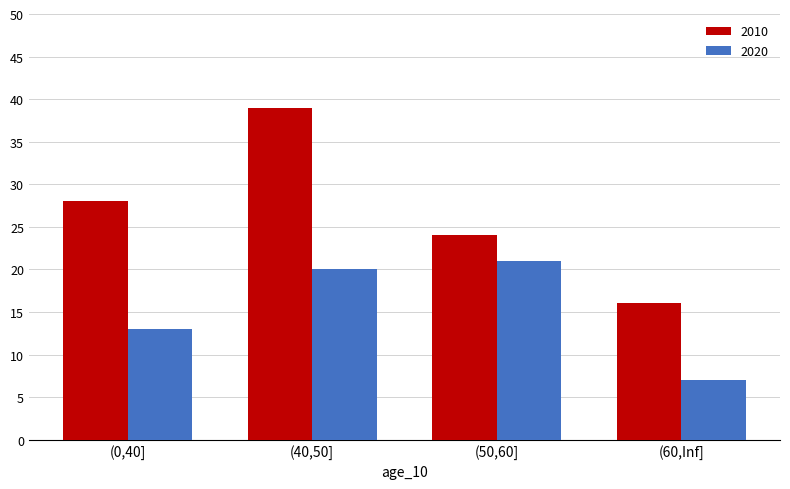

Reading left to right, list all the values displayed in this chart.

2010: 28	39	24	16
2020: 13	20	21	7